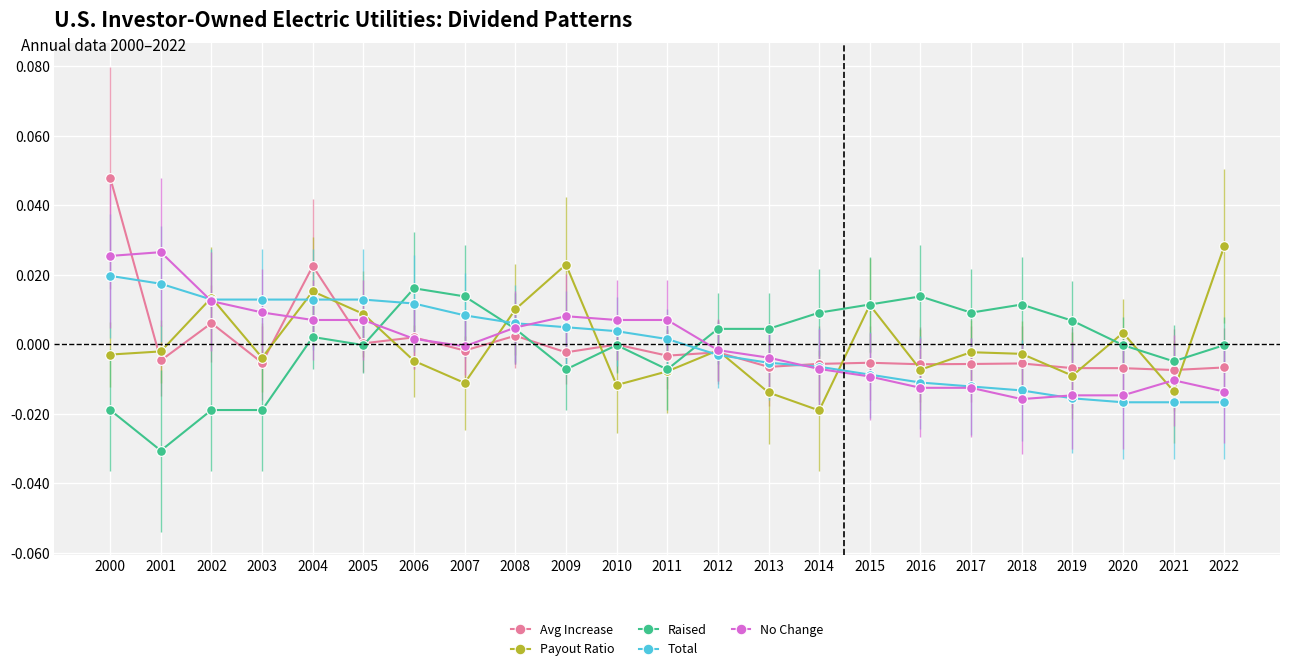

Which label corresponds to the smallest value in the chart?

2001